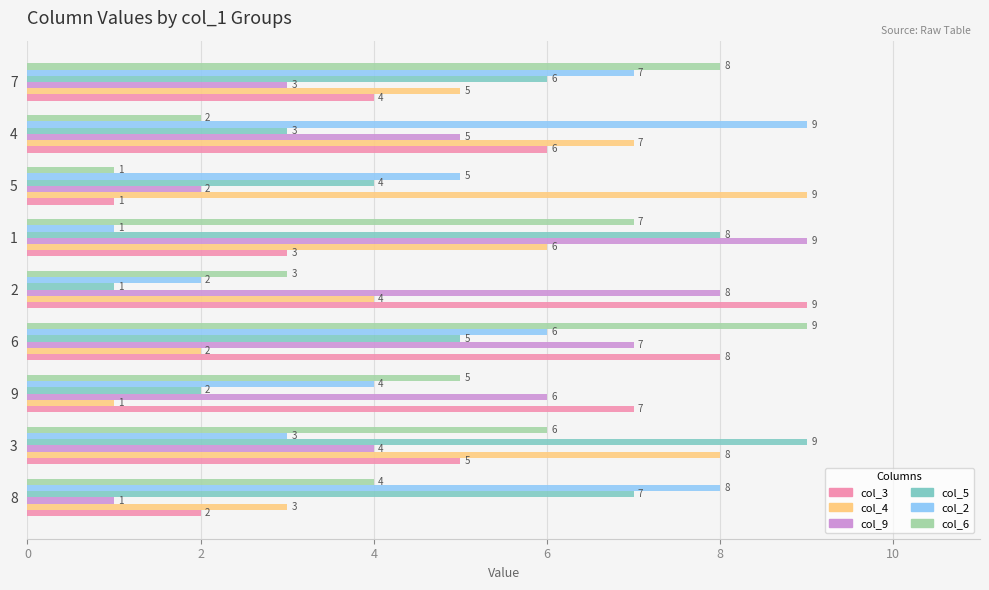

List the labels in order of col_5 value, largest first.

3, 1, 8, 7, 6, 5, 4, 9, 2